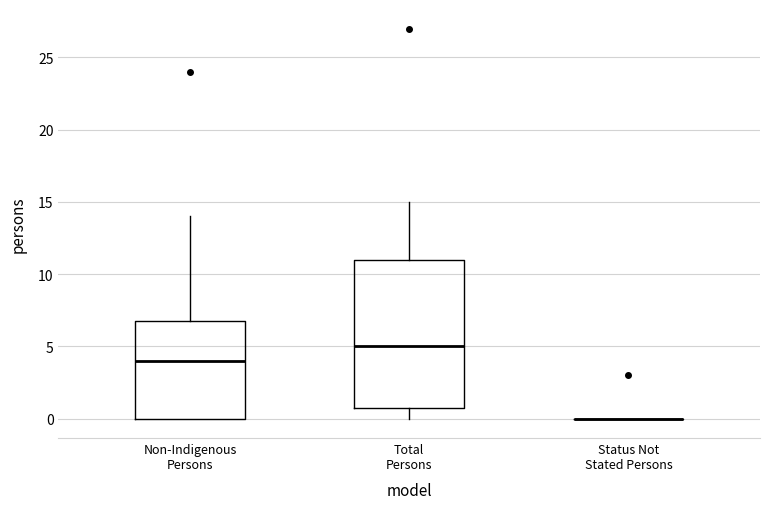

Reading left to right, read every box against the y-axis: the position of its median line, the range the box covers, and the ends of its whiskers. The values are not printed on the chart, so give them approximately, as read against the axis.

Non-Indigenous Persons: median 4, box 0 to 7, whiskers 0 to 14
Total Persons: median 5, box 1 to 11, whiskers 0 to 15
Status Not Stated Persons: box collapsed to a line at 0, whiskers 0 to 0